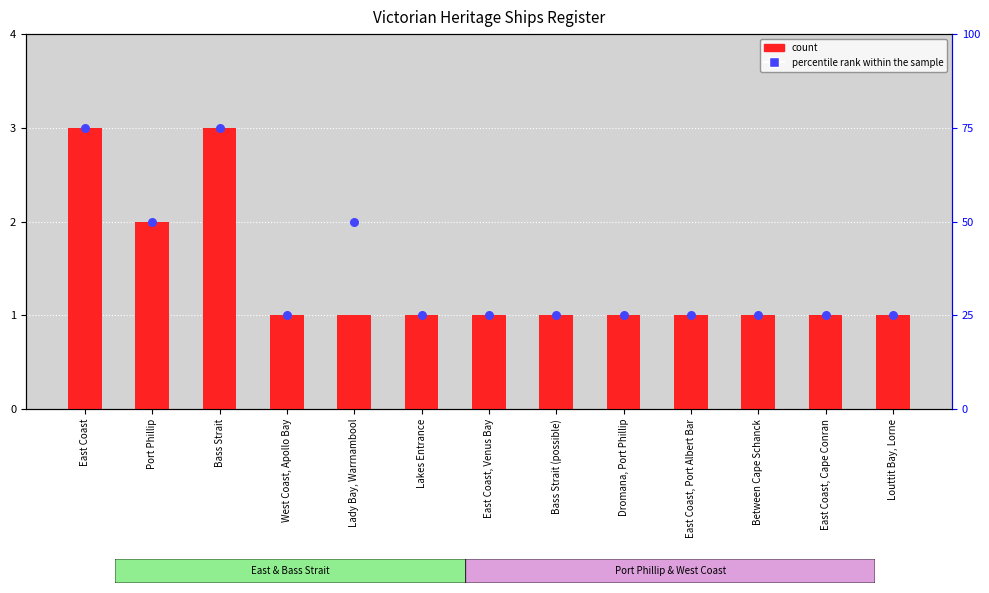

At how many categories does at least one series exceed 40?

4